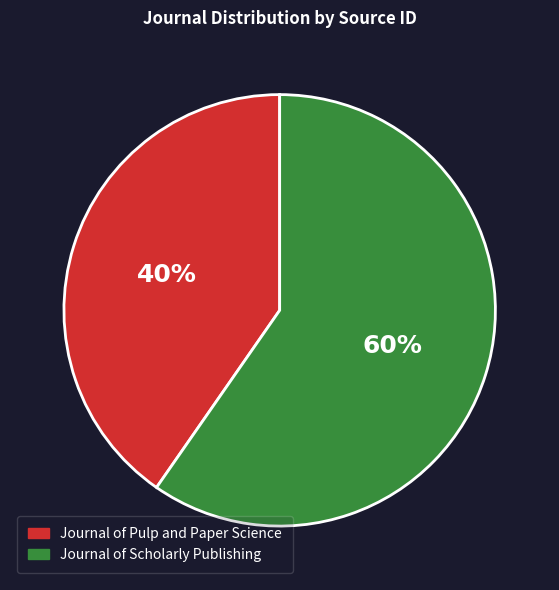

What percentage is the Journal of Pulp and Paper Science slice, to the nearest percent?

40%